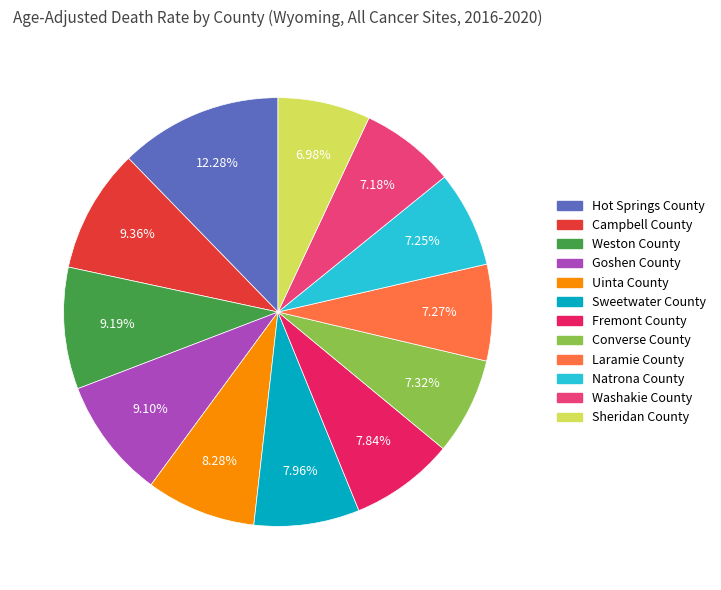

To the nearest percent, what percentage of the pie is Uinta County?

8%